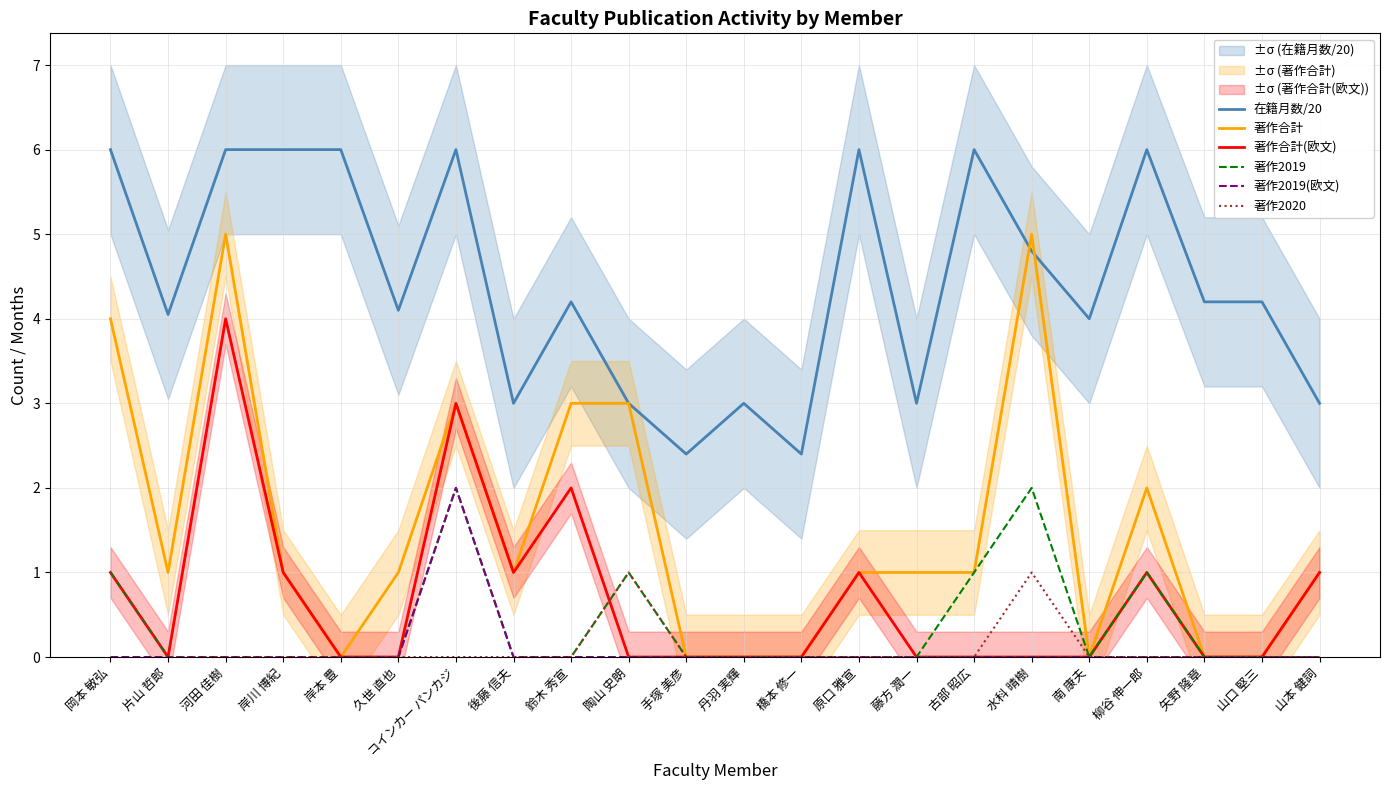

True or false: 著作2019(欧文) has a value of 1.4 at 片山 哲郎.

False